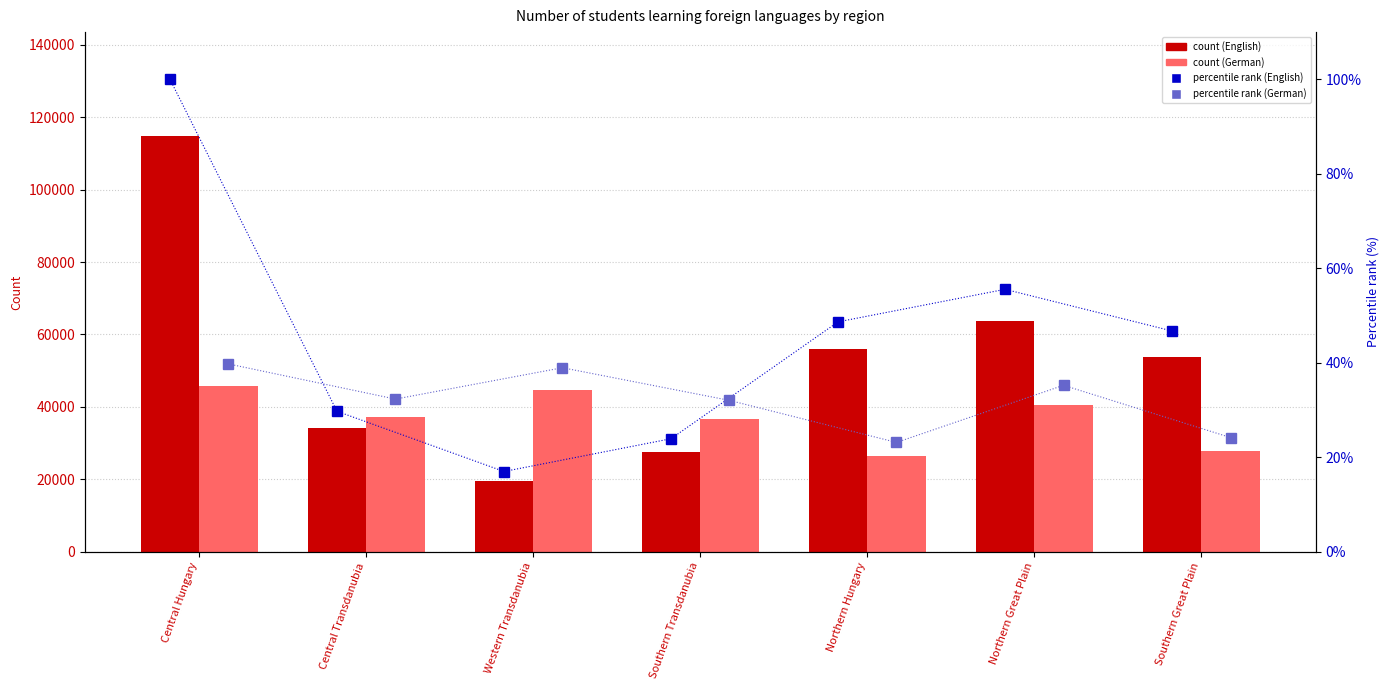

Which category has the lowest value in the percentile rank within the sample (German) series?

Northern Hungary